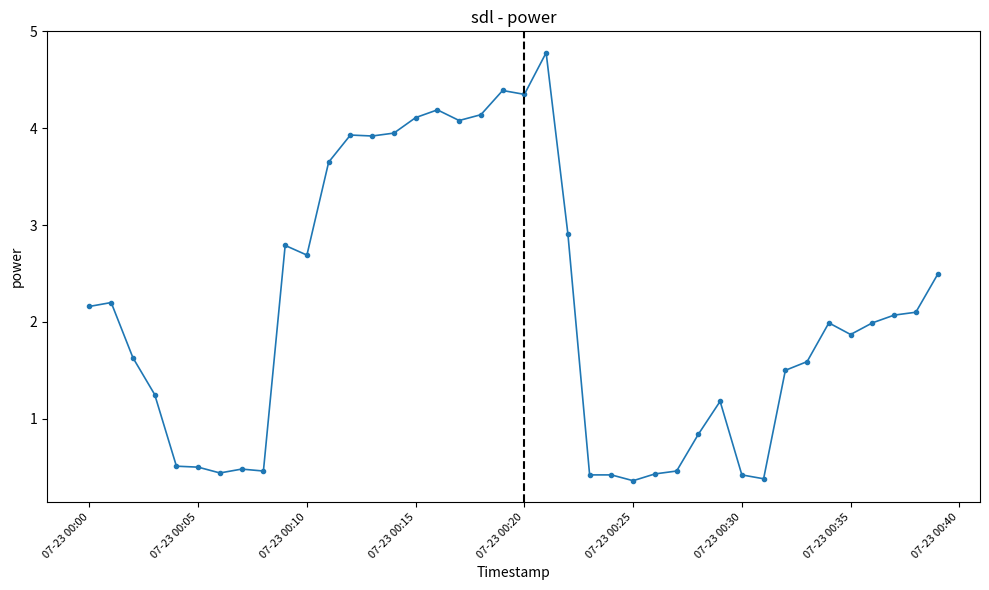

Does the chart have visible grid lines?

No